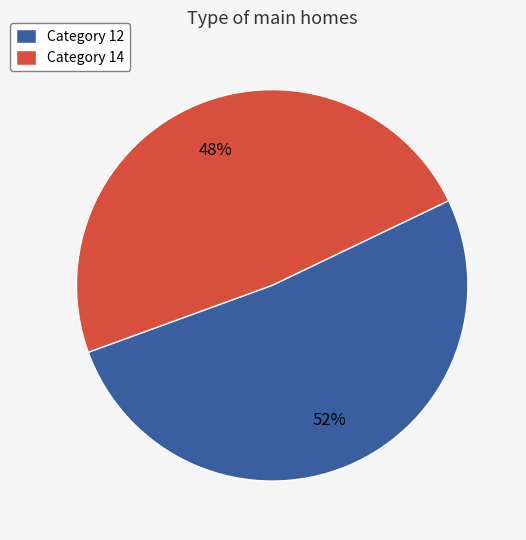

Which category accounts for the majority?

Category 12